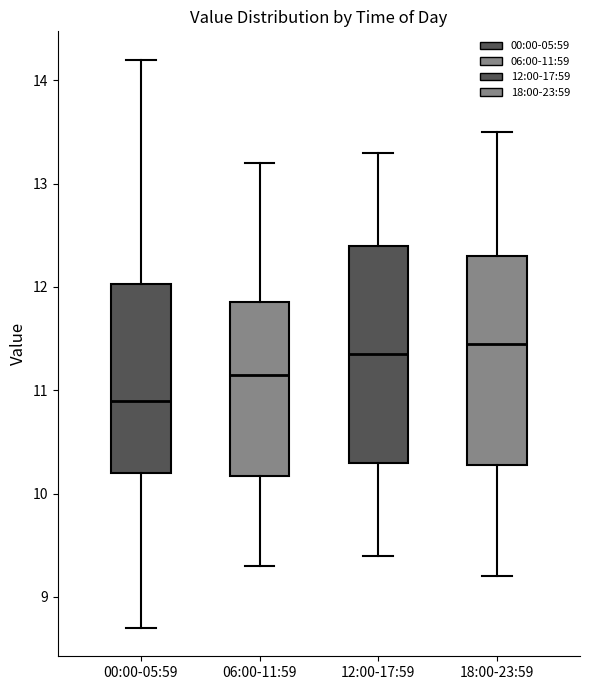

Reading left to right, read every box against the y-axis: the position of its median line, the range the box covers, and the ends of its whiskers. The values are not printed on the chart, so give them approximately, as read against the axis.

00:00-05:59: median 10.9, box 10.2 to 12.0, whiskers 8.7 to 14.2
06:00-11:59: median 11.2, box 10.2 to 11.9, whiskers 9.3 to 13.2
12:00-17:59: median 11.4, box 10.3 to 12.4, whiskers 9.4 to 13.3
18:00-23:59: median 11.5, box 10.3 to 12.3, whiskers 9.2 to 13.5